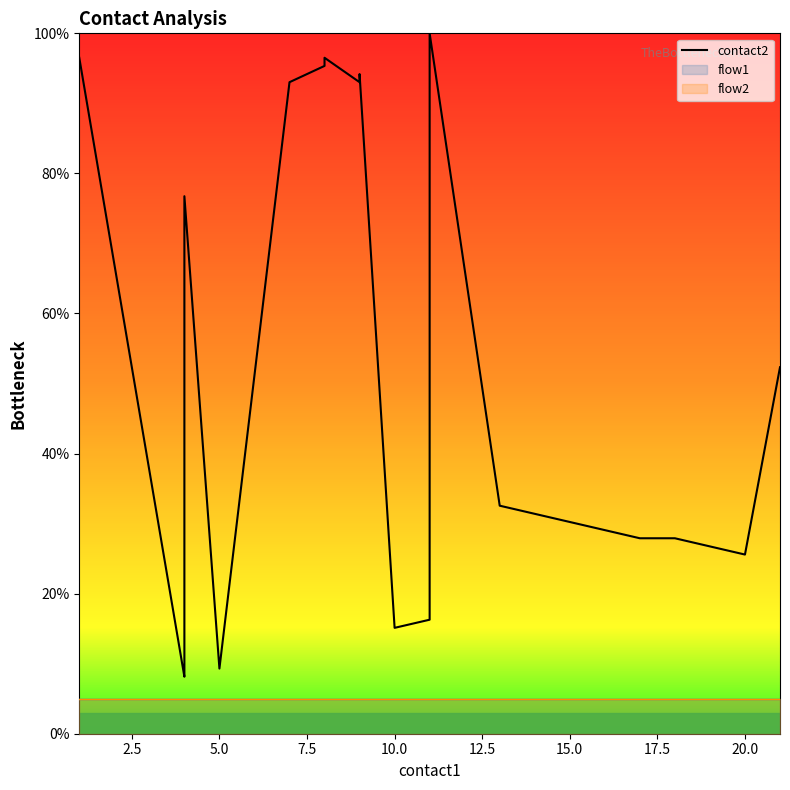

True or false: the data has more than 2 interior local peaks.

True